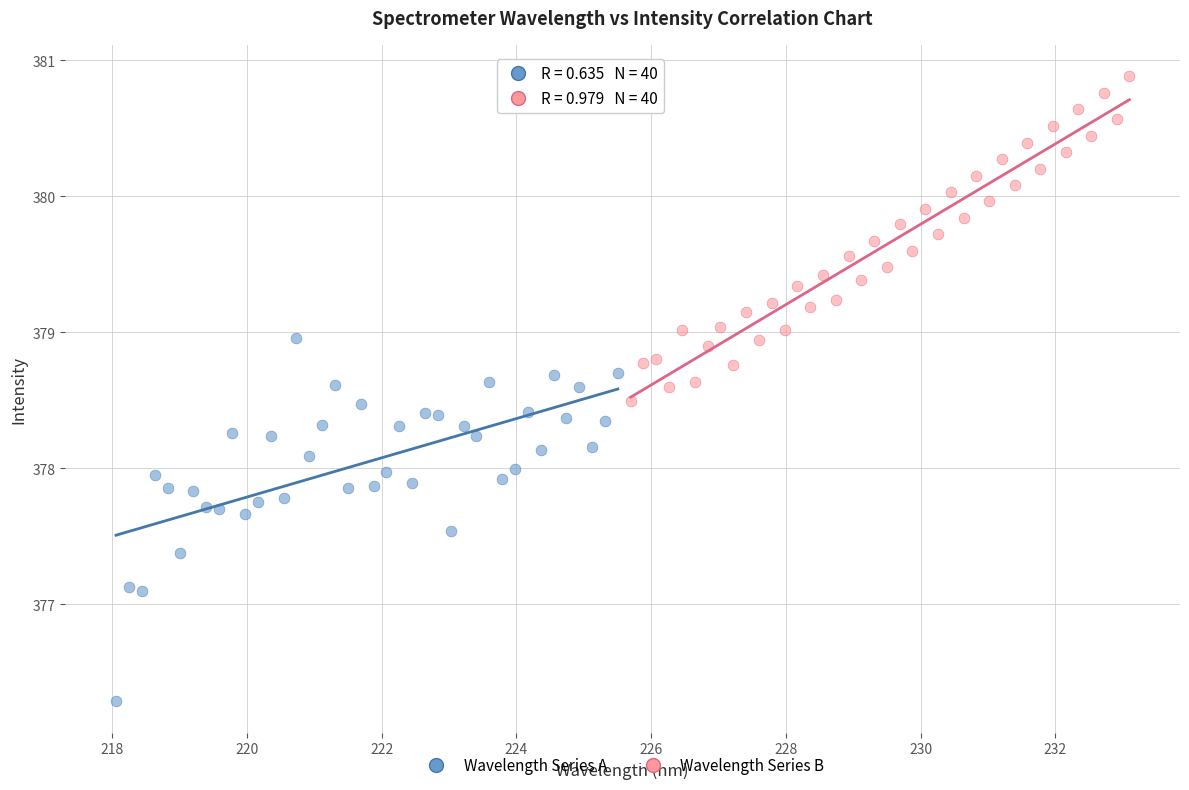

Which series reaches the minimum Y coordinate?

Wavelength Series A